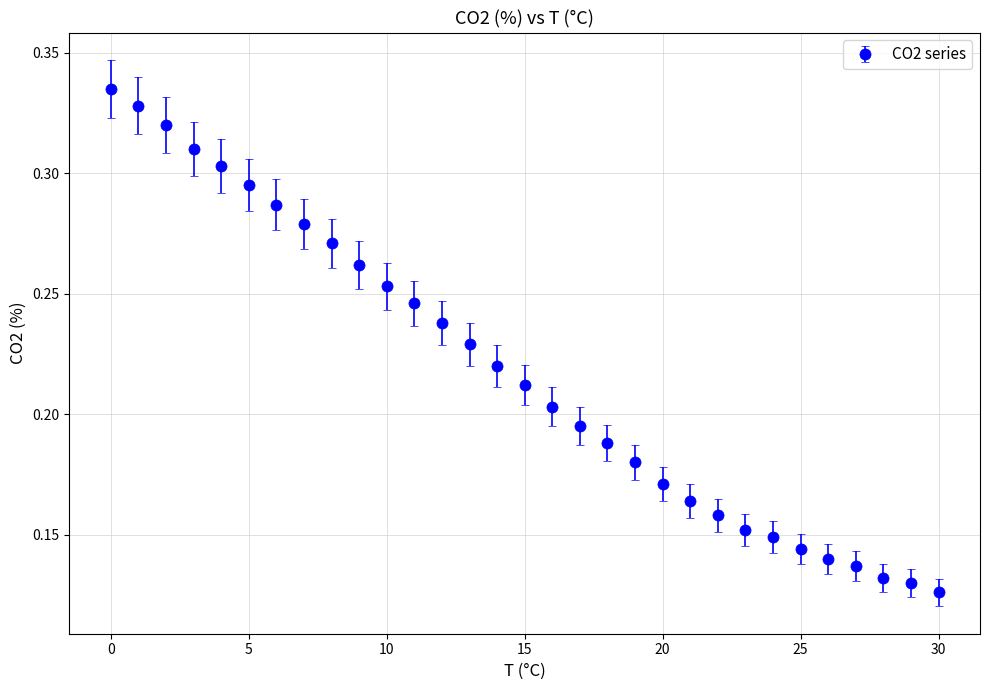

Count the values in the range 0 to 1.

31